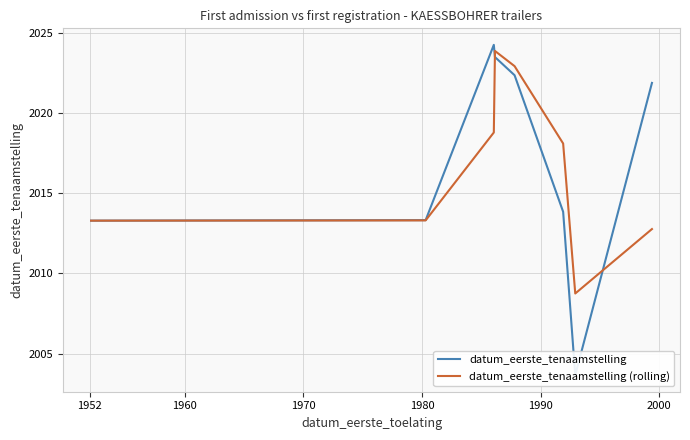

What is the value of the datum_eerste_tenaamstelling point at the 4th from the left?

2023.5